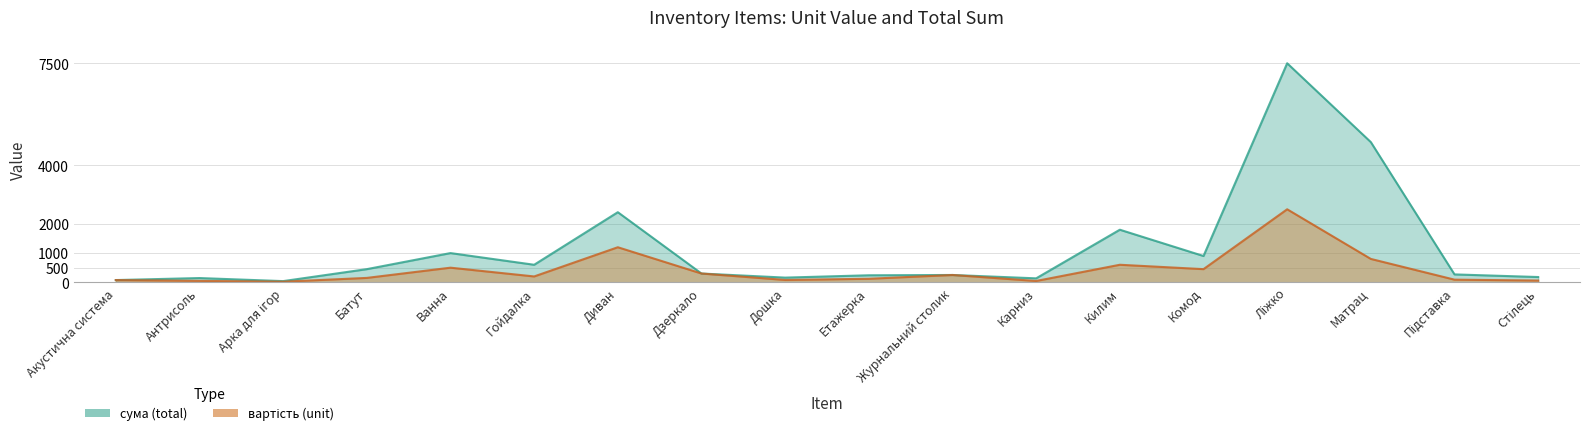

Count the number of categories in the chart.

18